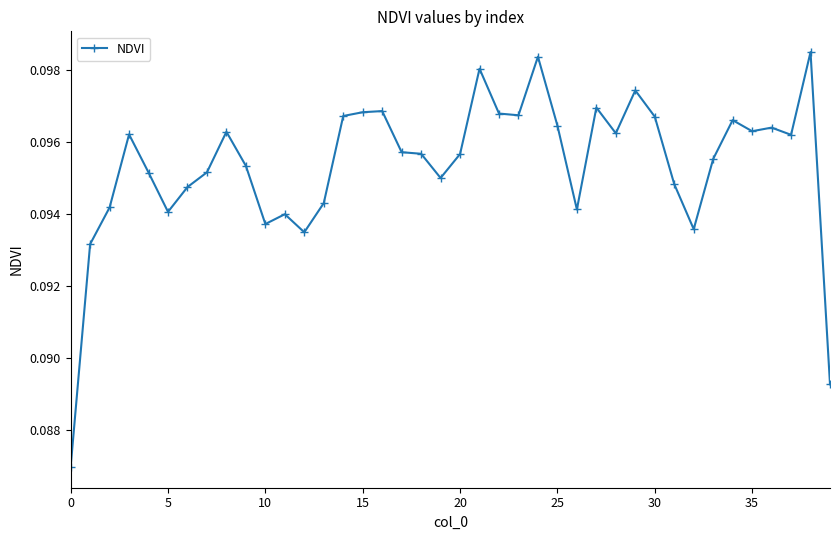

Count the values in the range 0 to 1.

40